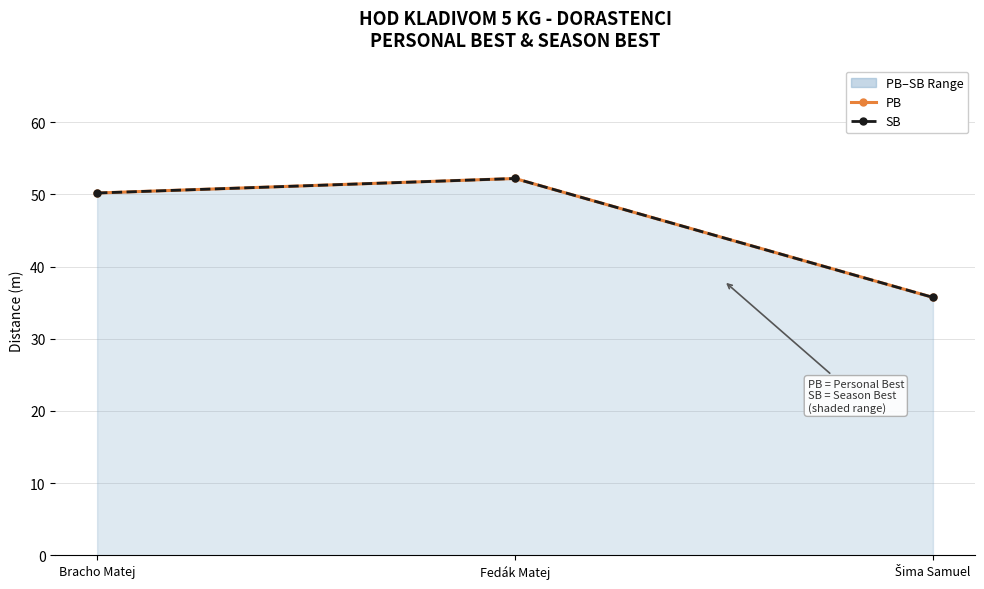

Reading right to left, extract all data points from this chart.

PB: Šima Samuel=35.7	Fedák Matej=52.2	Bracho Matej=50.2
SB: Šima Samuel=35.7	Fedák Matej=52.2	Bracho Matej=50.2